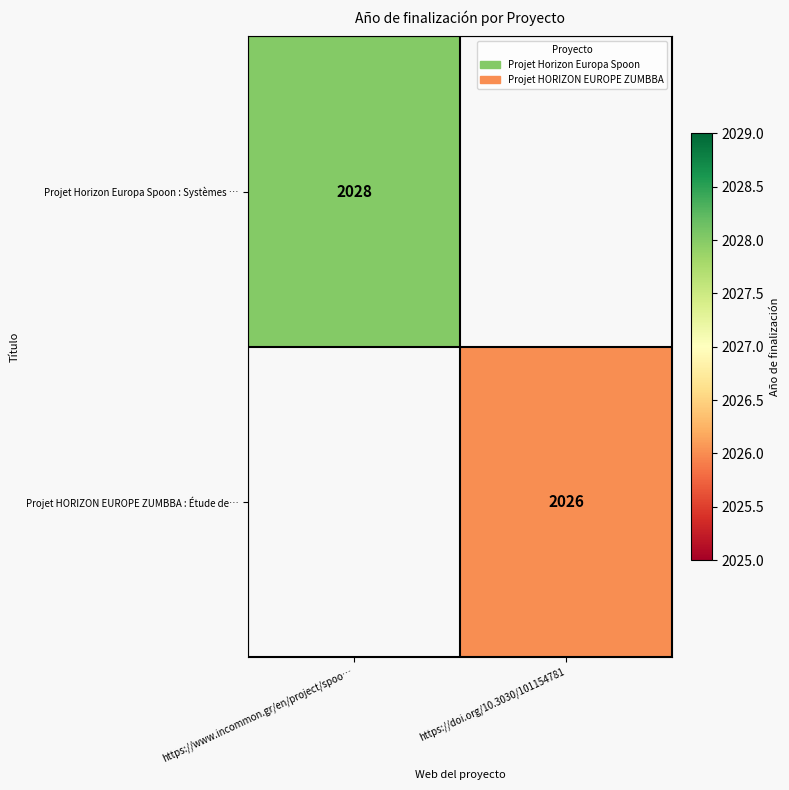

True or false: Projet Horizon Europa Spoon : Systèmes … has a value of 2028 at https://www.incommon.gr/en/project/spoo….

True